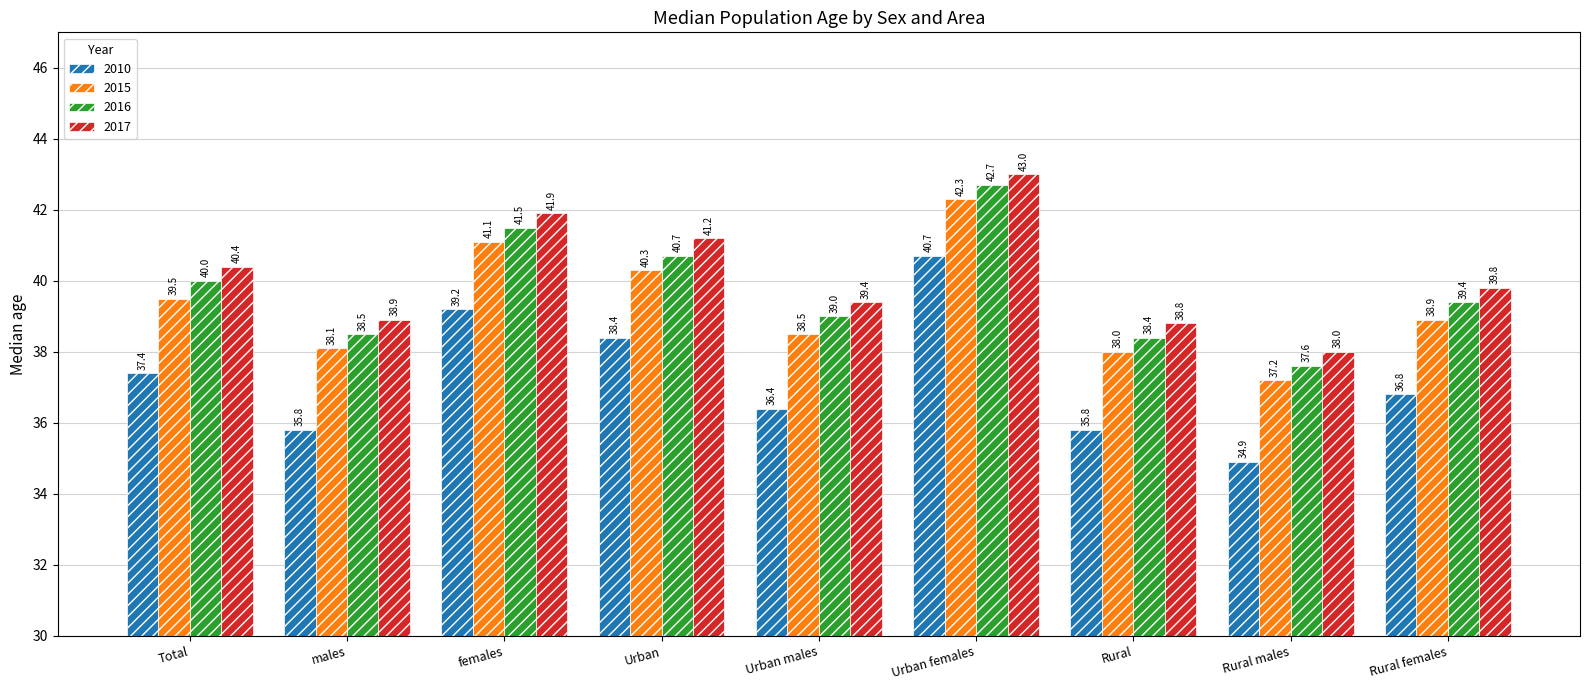

What is the maximum value for 2016?

42.7